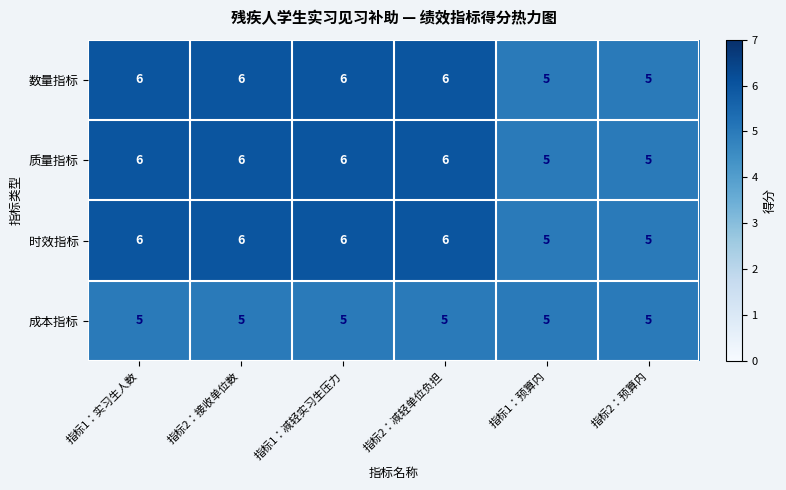

What is the minimum value for 时效指标?

5